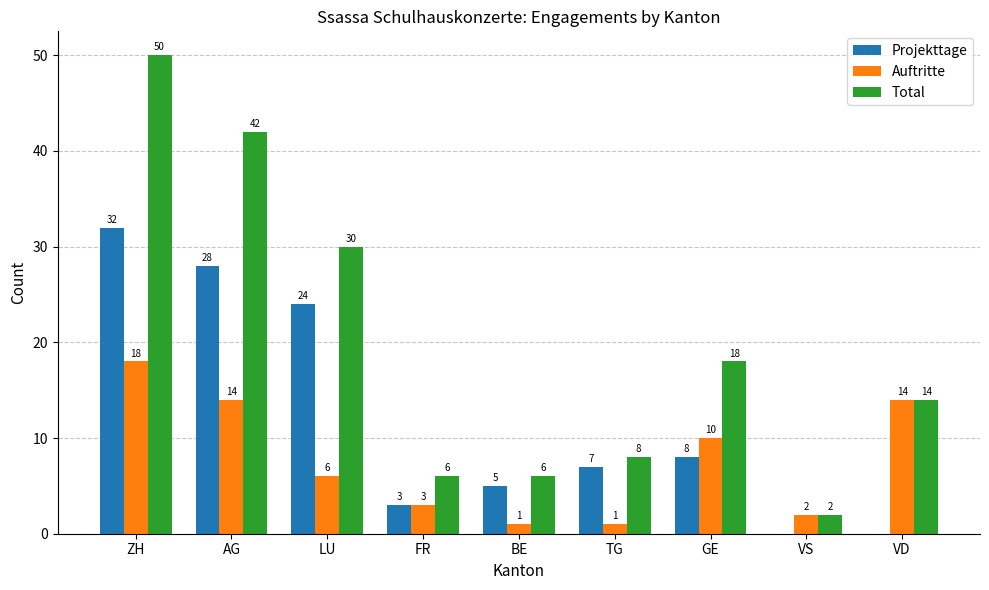

Count the number of categories in the chart.

9